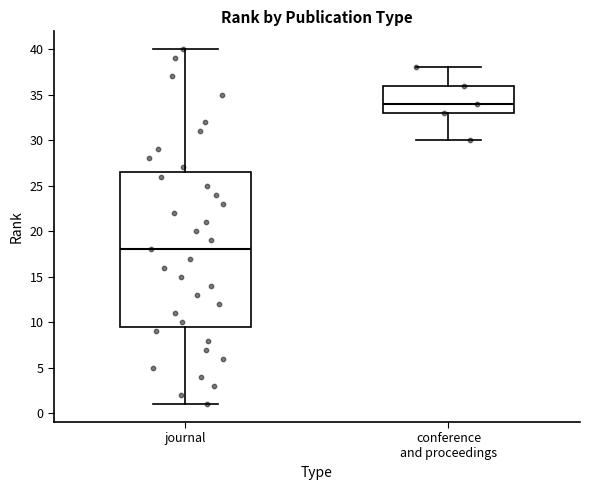

Reading left to right, read every box against the y-axis: the position of its median line, the range the box covers, and the ends of its whiskers. The values are not printed on the chart, so give them approximately, as read against the axis.

journal: median 18.0, box 9.5 to 26.5, whiskers 1.0 to 40.0
conference and proceedings: median 34.0, box 33.0 to 36.0, whiskers 30.0 to 38.0